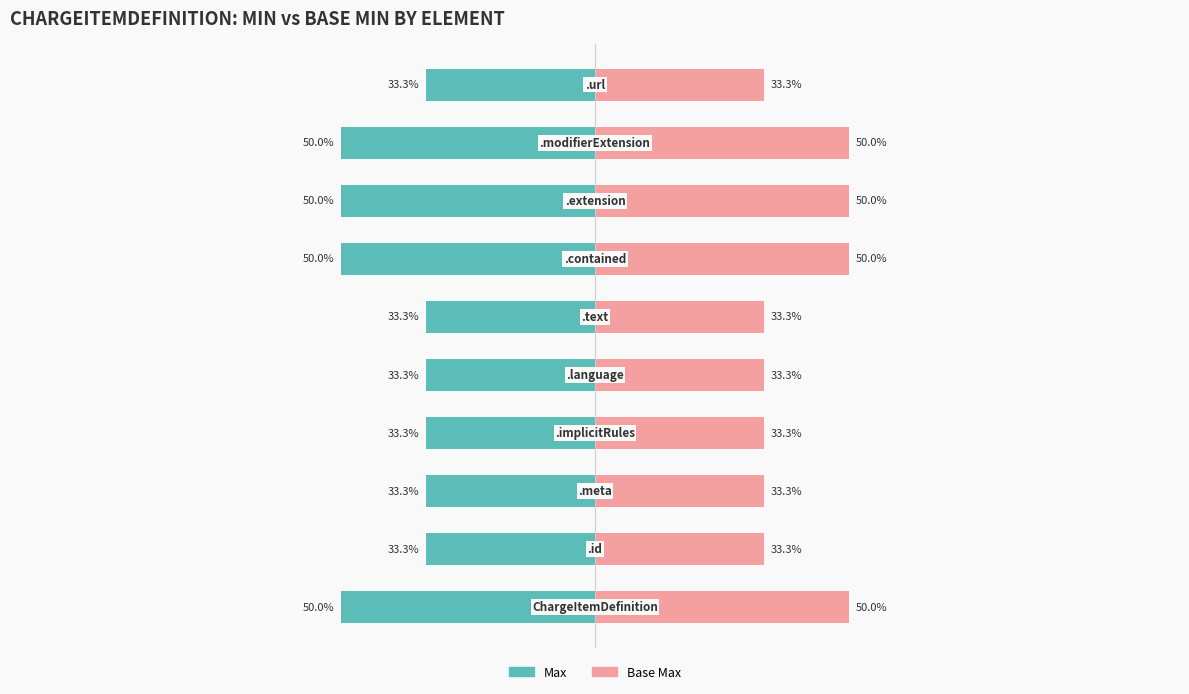

What is the value of the Max bar at the 7th from the left?

-50.0